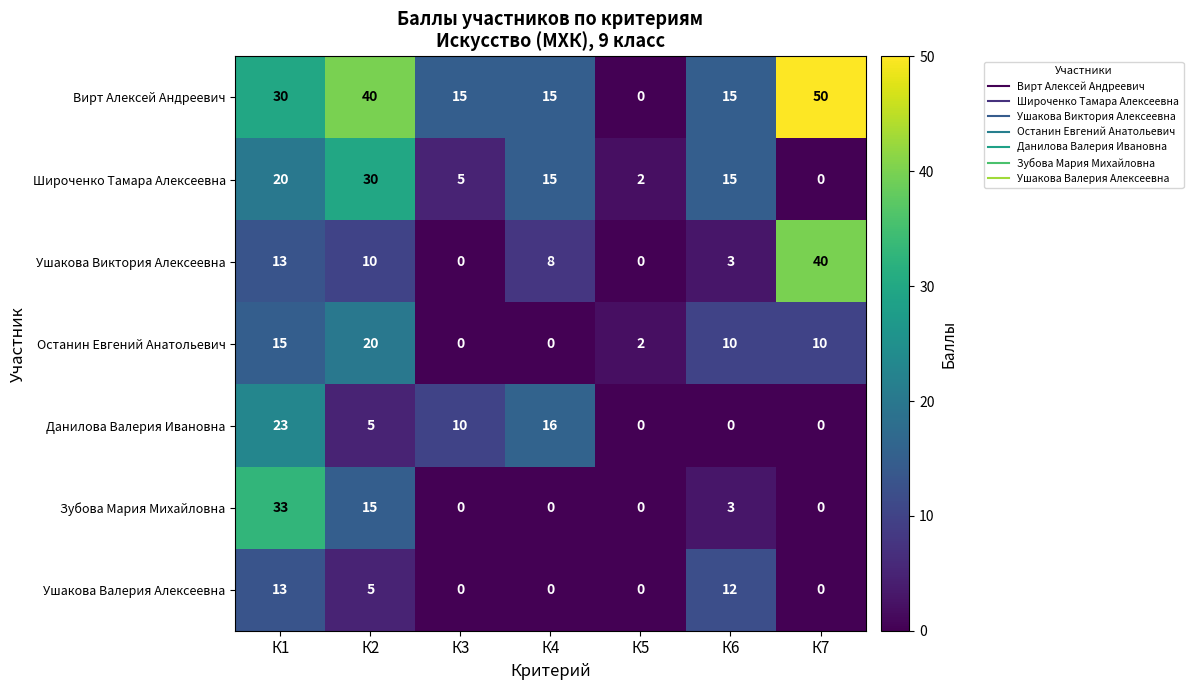

Count the number of data series in this chart.

7